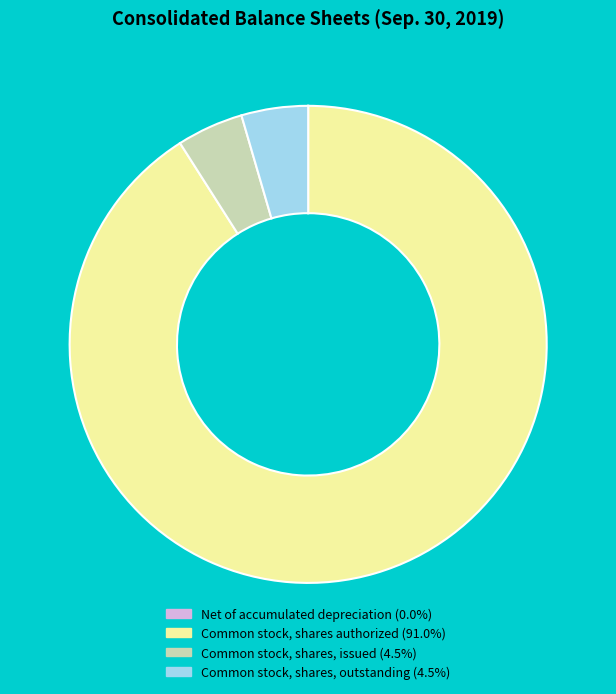

Is there a majority slice in this chart?

Yes